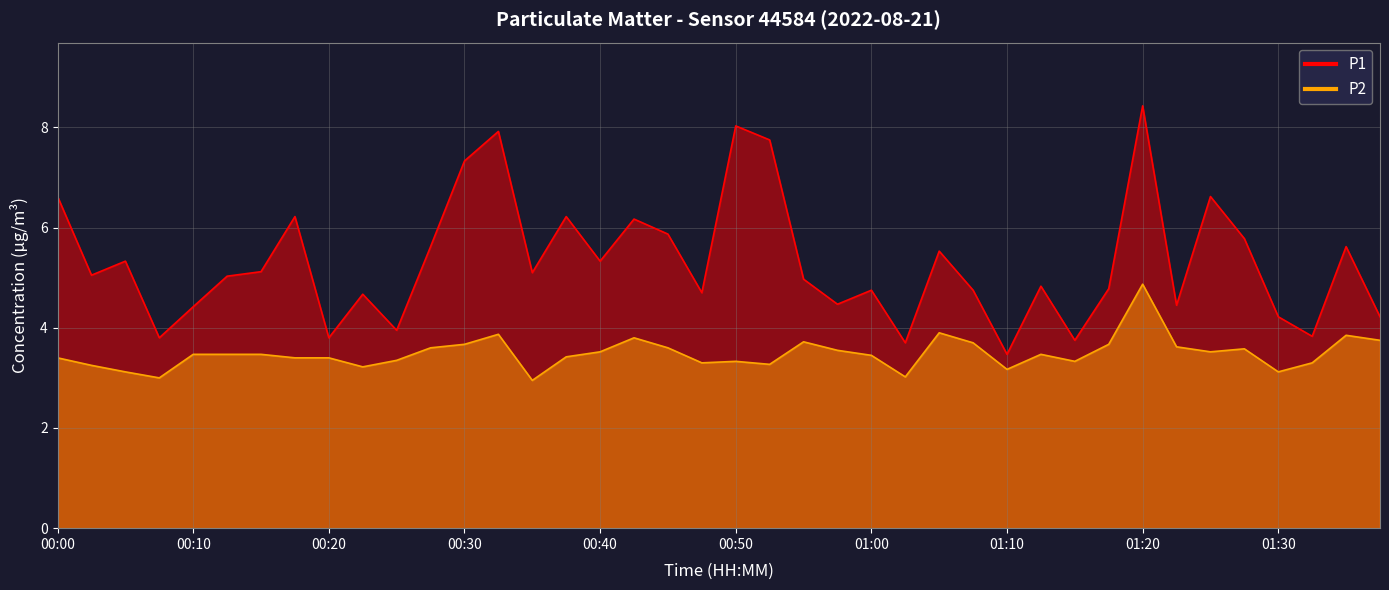

What is the label of the 32nd point from the right?

00:20